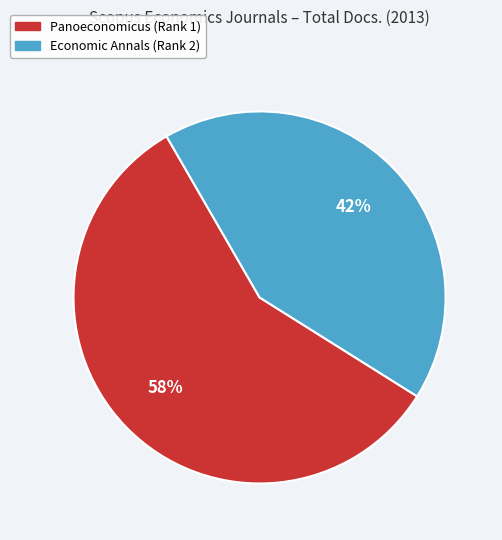

To the nearest percent, what is the combined percentage of Panoeconomicus and Economic Annals?

100%